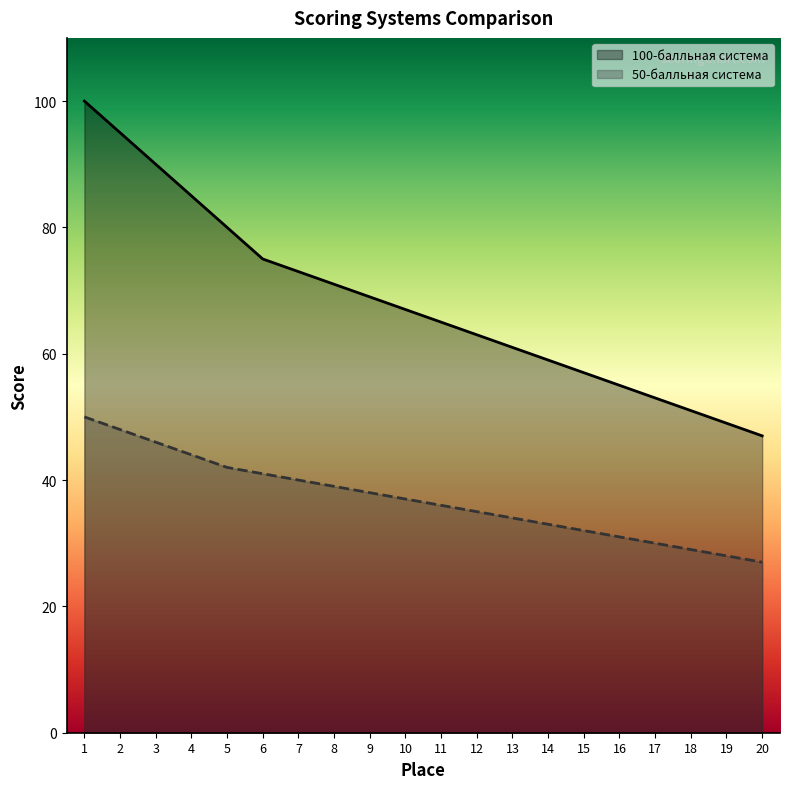

Which series has the widest spread of values?

100-балльная система